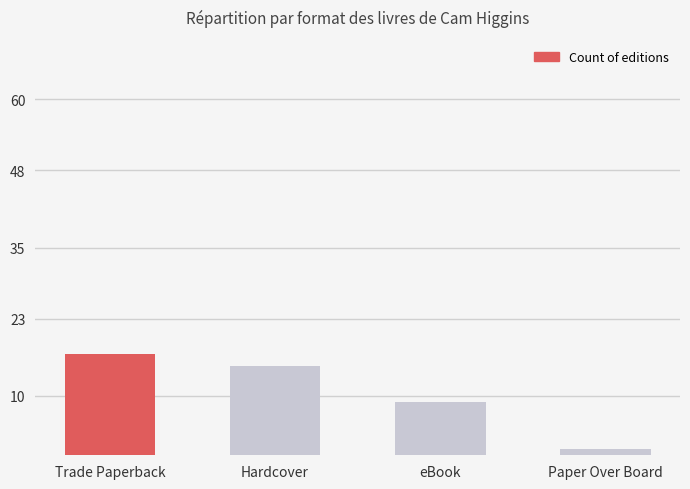

What is the difference between the maximum and minimum values?

16